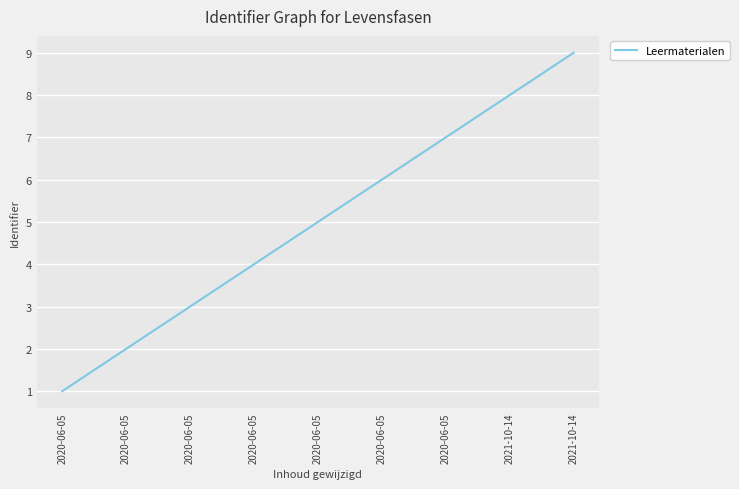

Reading left to right, extract all data points from this chart.

1	2	3	4	5	6	7	8	9